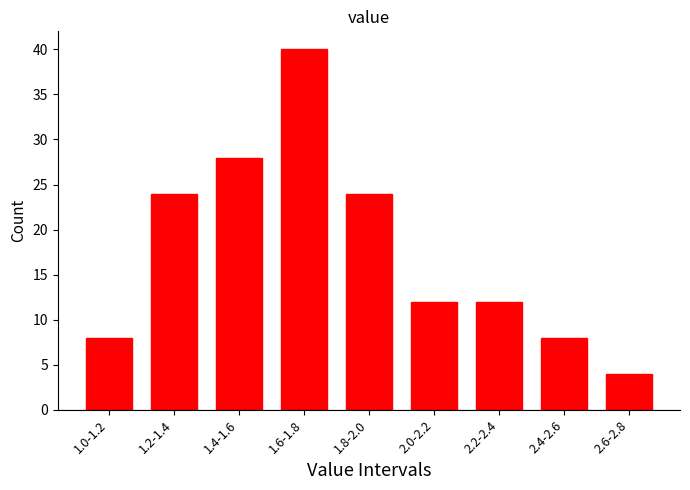

Reading right to left, what are all the values shown in this chart?

2.6-2.8=4	2.4-2.6=8	2.2-2.4=12	2.0-2.2=12	1.8-2.0=24	1.6-1.8=40	1.4-1.6=28	1.2-1.4=24	1.0-1.2=8